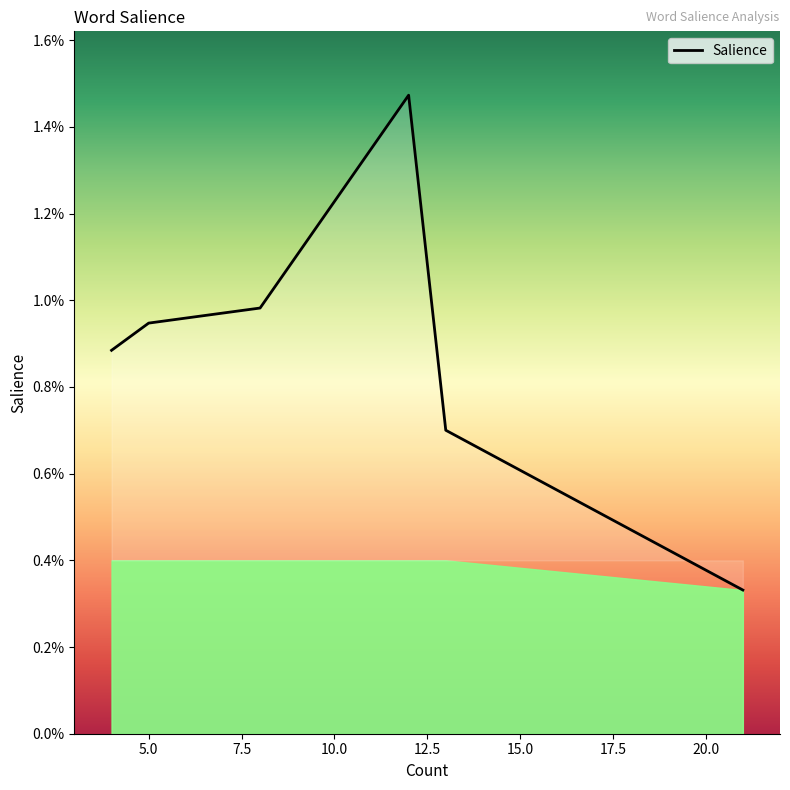

What is the label of the 14th point from the left?

13